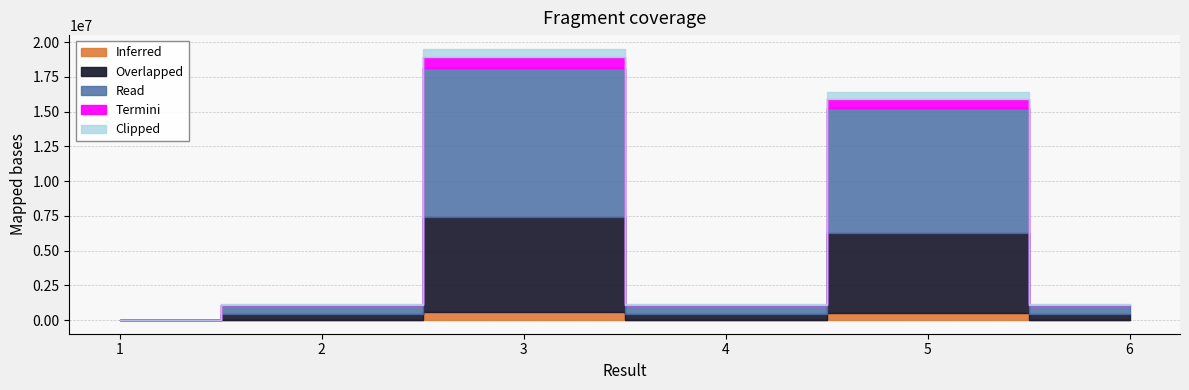

What is the greatest value displayed?

19535829